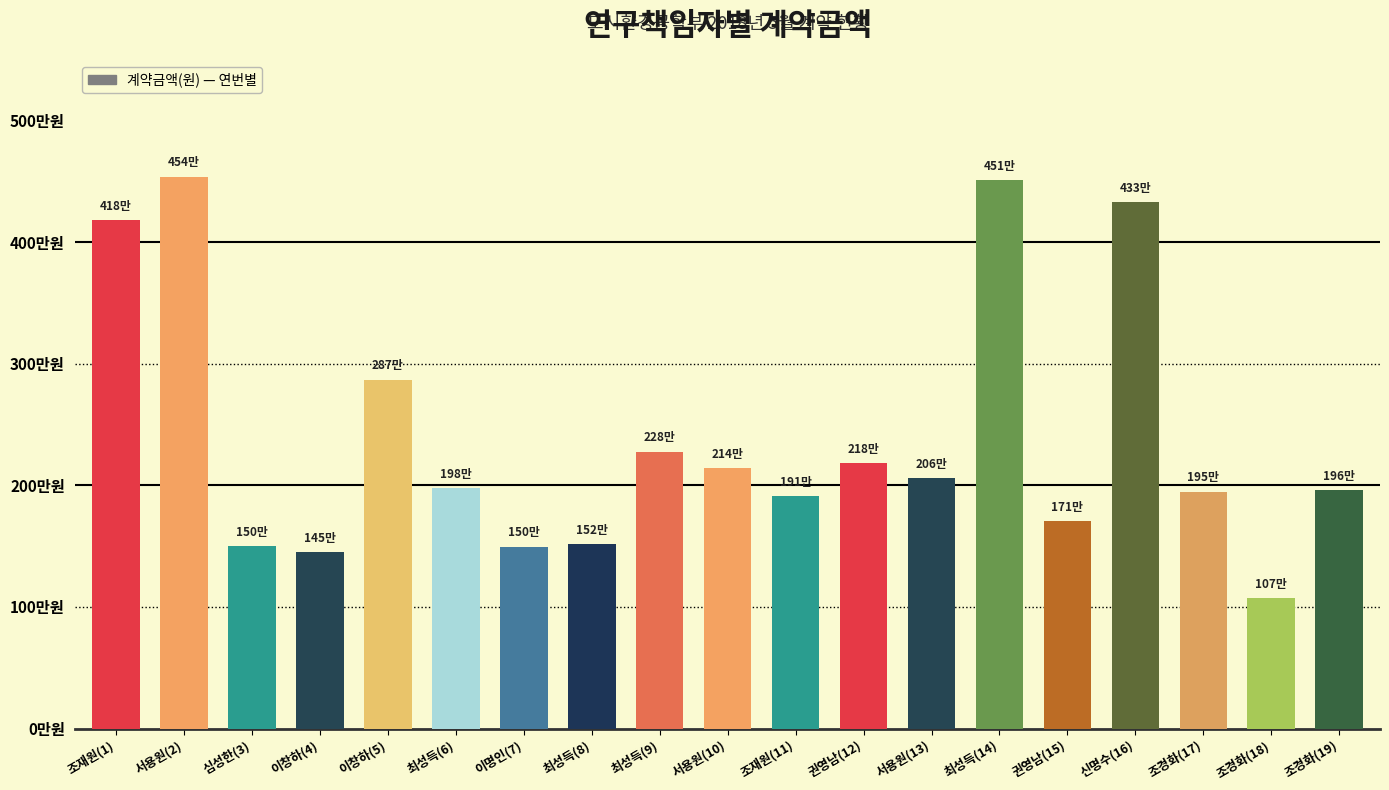

Are the bars horizontal?

No